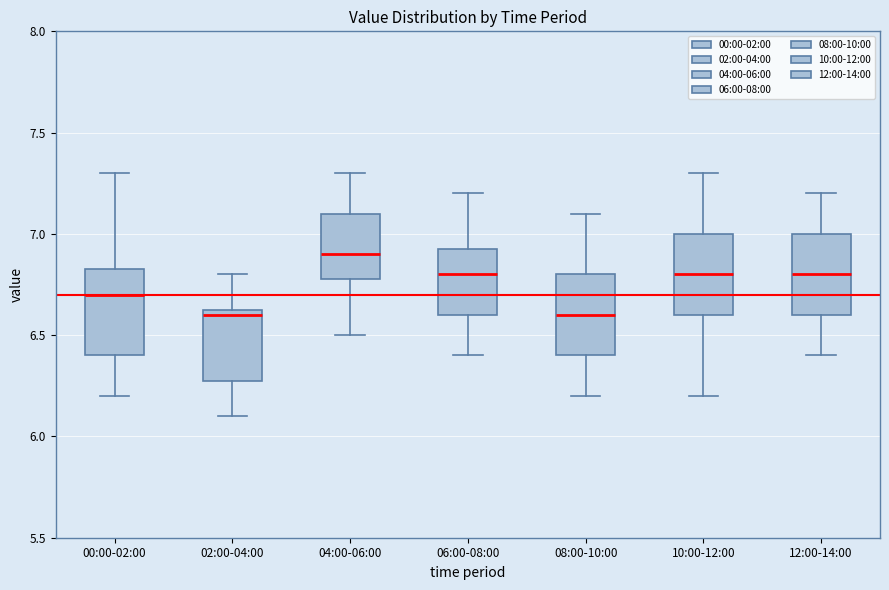

Where is the upper edge of the box for 08:00-10:00 on the y-axis? The values are not printed on the chart, so give them approximately, as read against the axis.

6.80